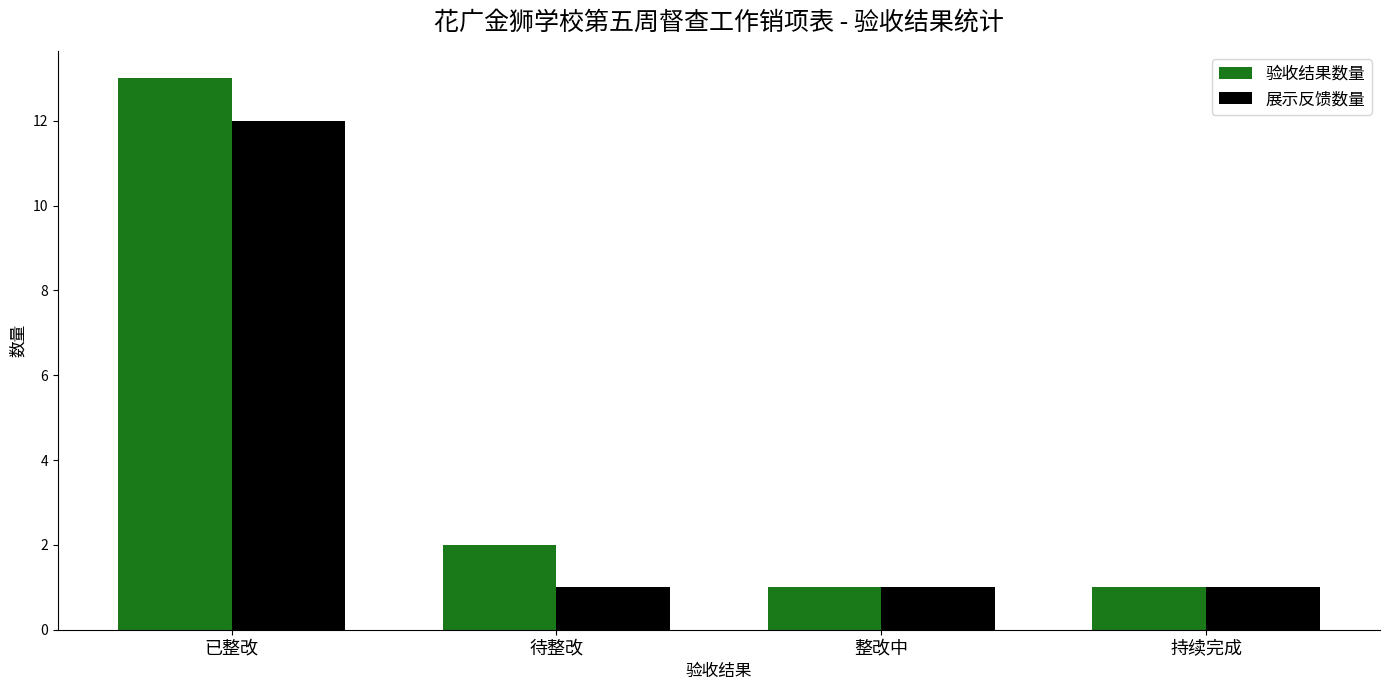

The 验收结果数量 series shows 13 at 已整改. True or false?

True